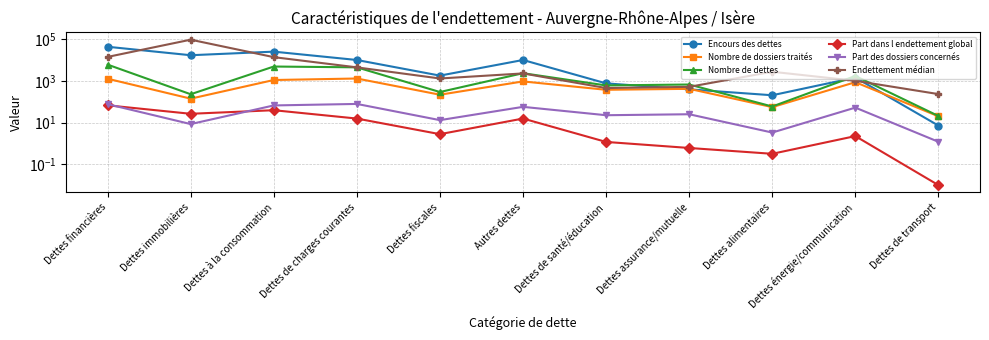

True or false: Encours des dettes and Part des dossiers concernés cross at least once.

False